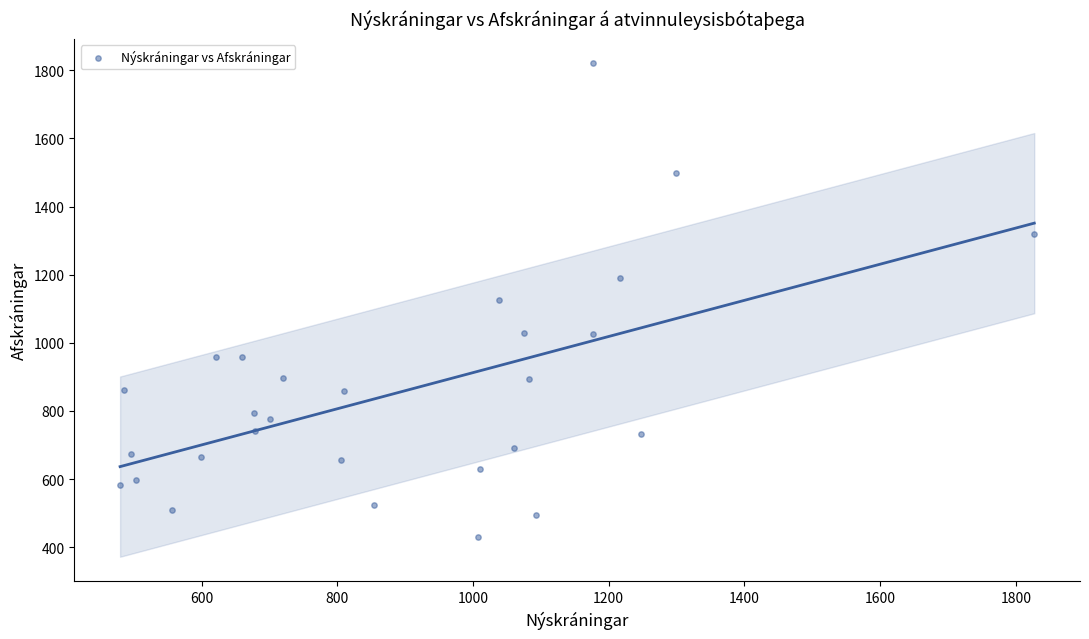

What is the range of Y values (max minus min)?

1389